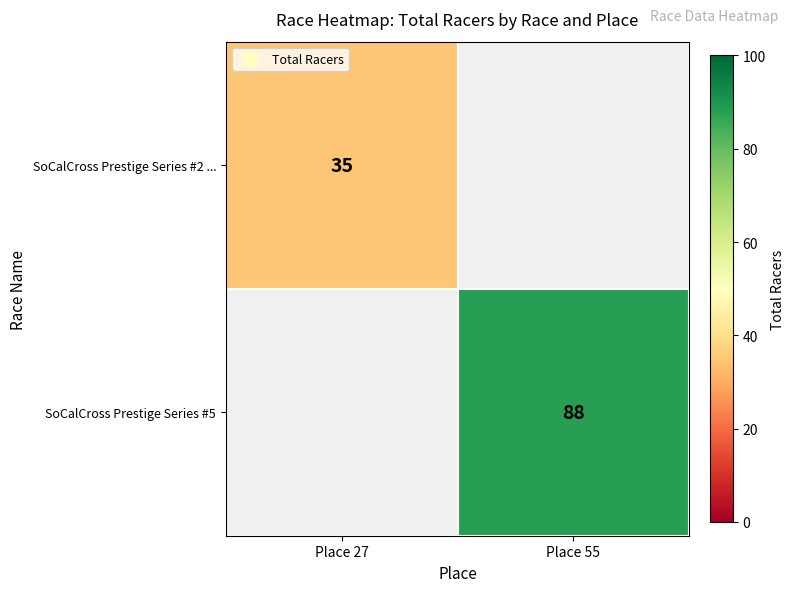

How many categories are shown in the chart?

2